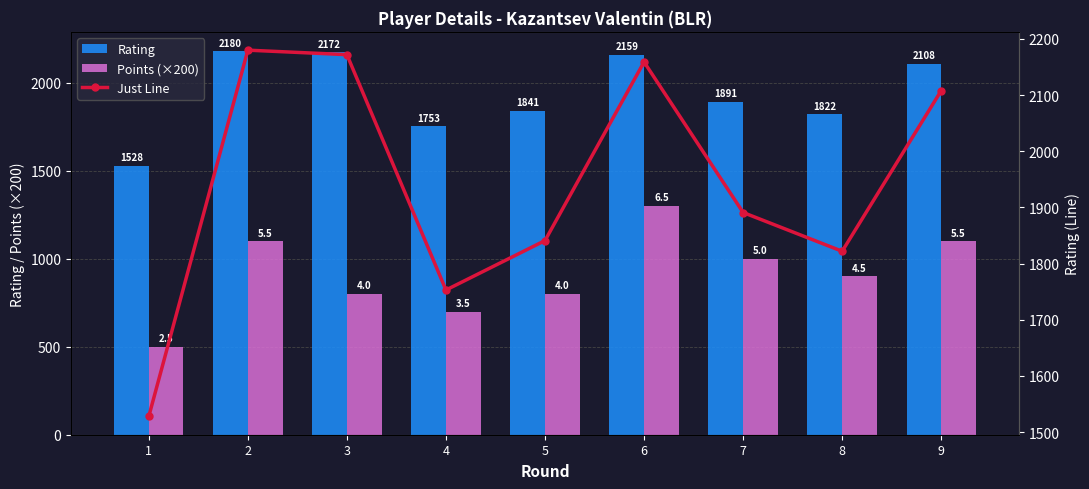

At which category is the sum across all series the highest?

6